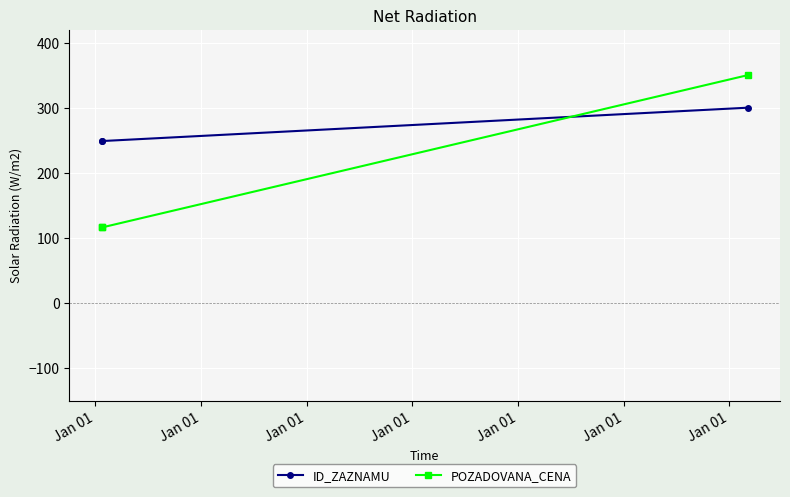

Which series has the widest spread of values?

POZADOVANA_CENA